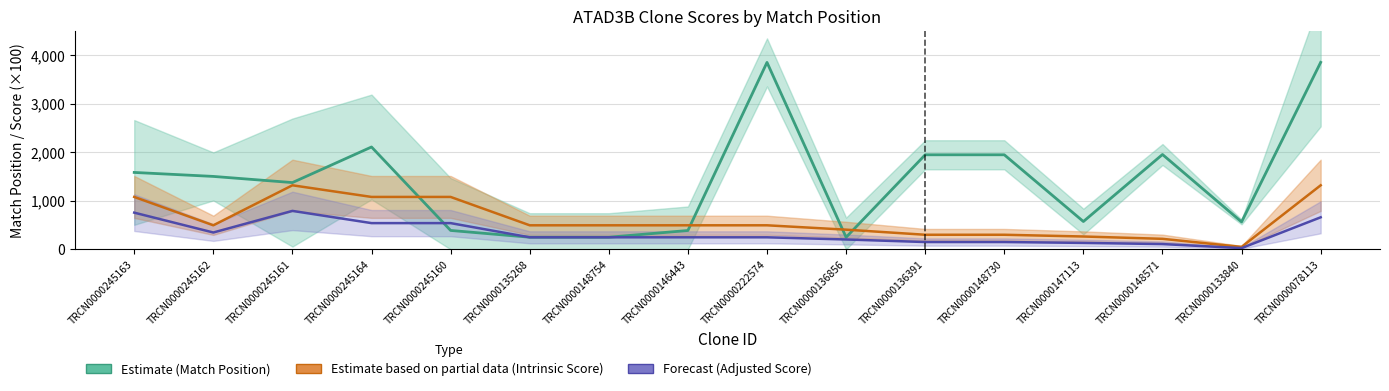

Where is the first local minimum for Match Position?

TRCN0000245161